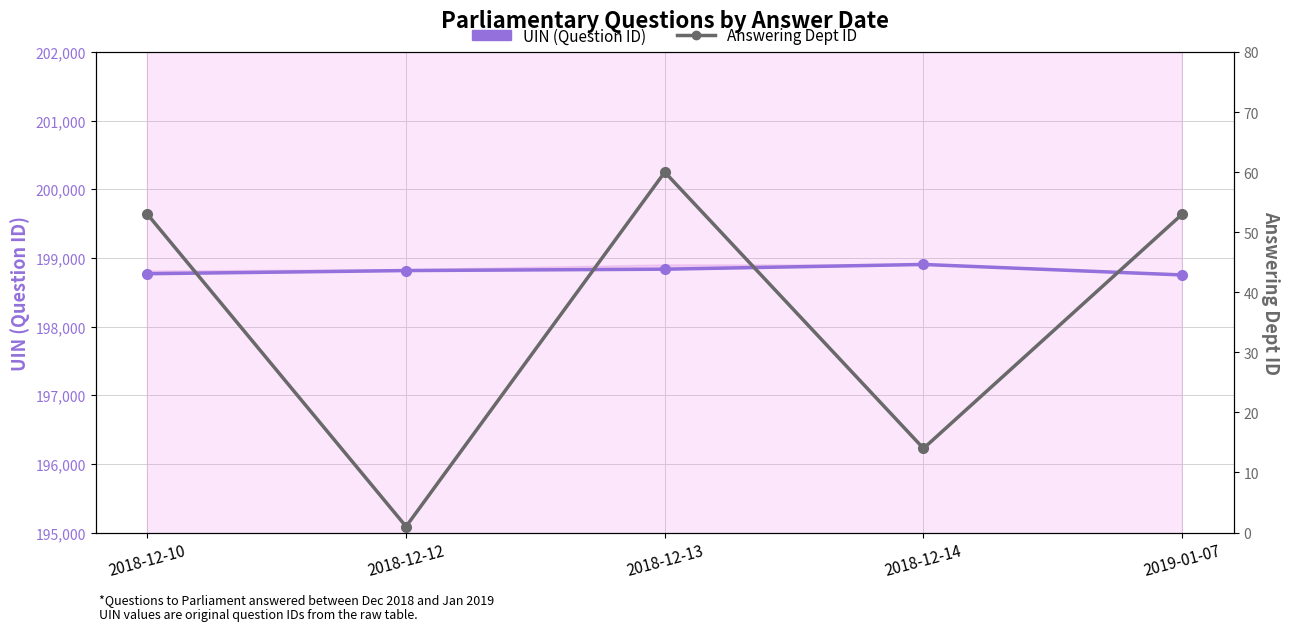

Where is the first local minimum for Answering Dept ID?

2018-12-12